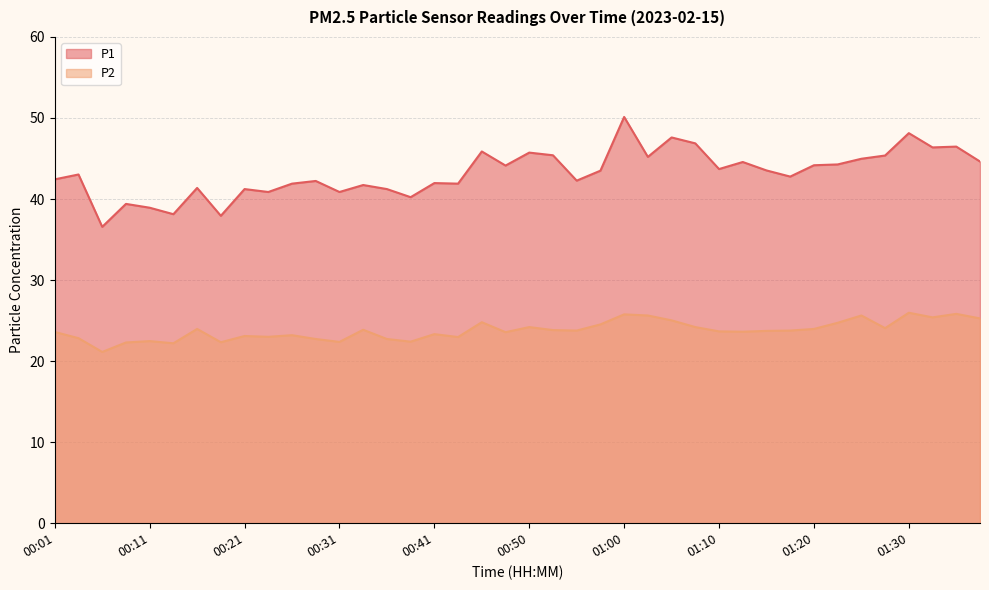

Where does the P1 series first go above 43?

00:03